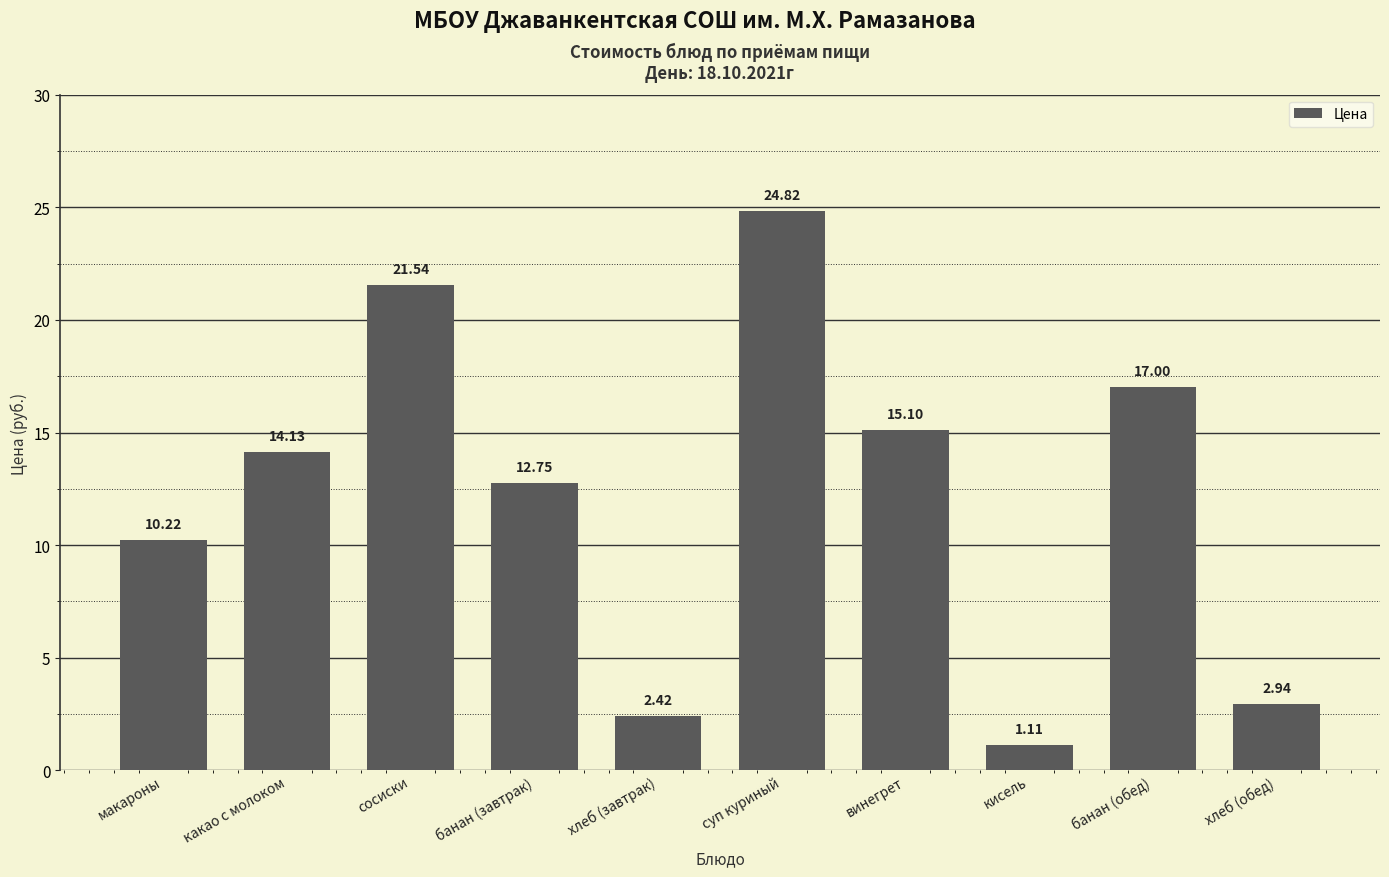

What is the sum of the values at банан (завтрак) and суп куриный?

37.6